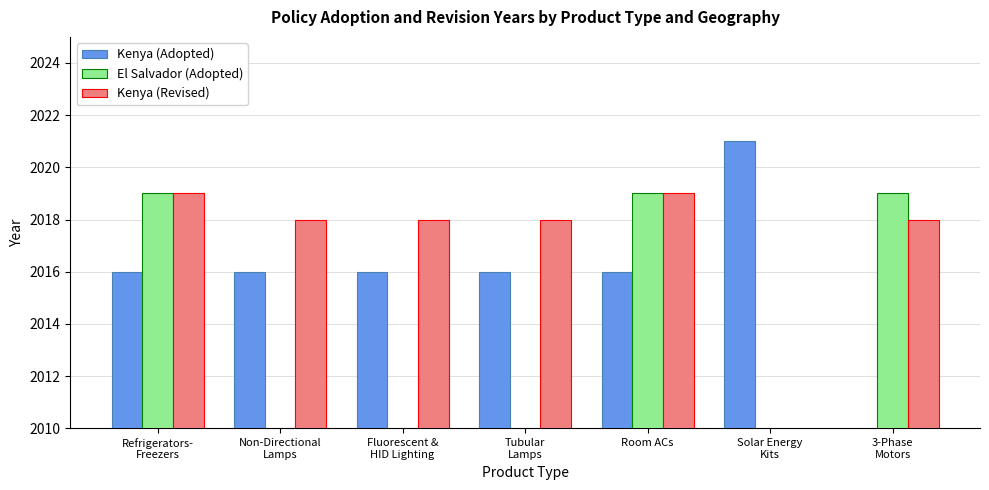

List the labels in order of Kenya (Revised) value, largest first.

Refrigerators-
Freezers, Room ACs, Non-Directional
Lamps, Fluorescent &
HID Lighting, Tubular
Lamps, 3-Phase
Motors, Solar Energy
Kits